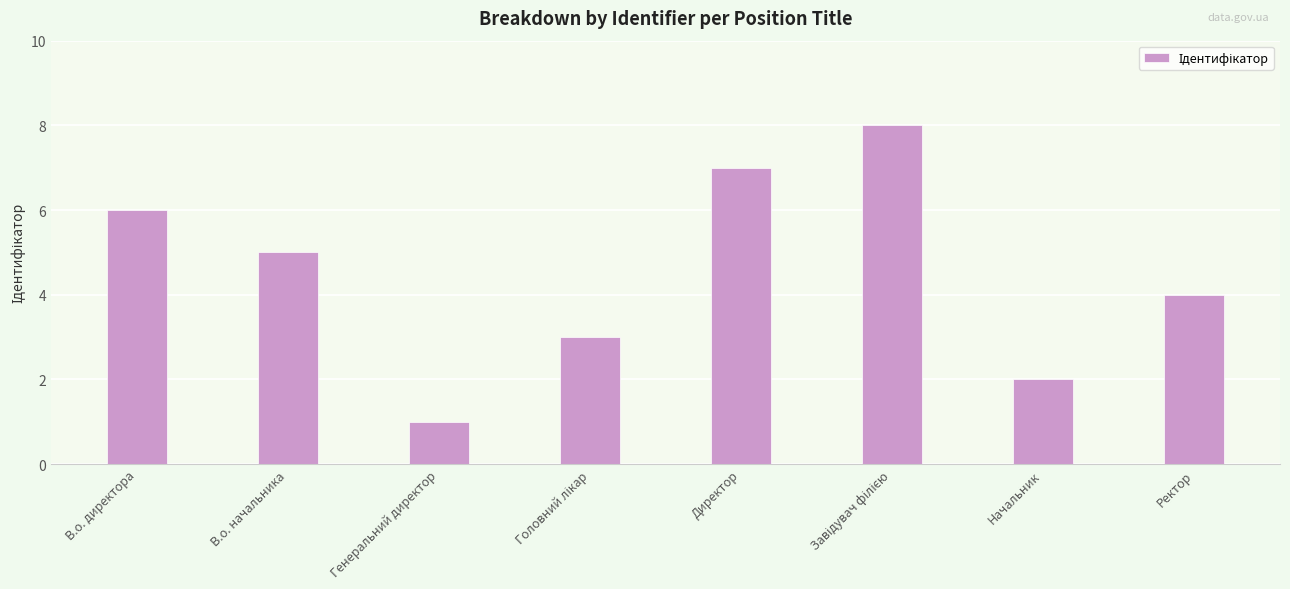

What is the maximum value shown in the chart?

8